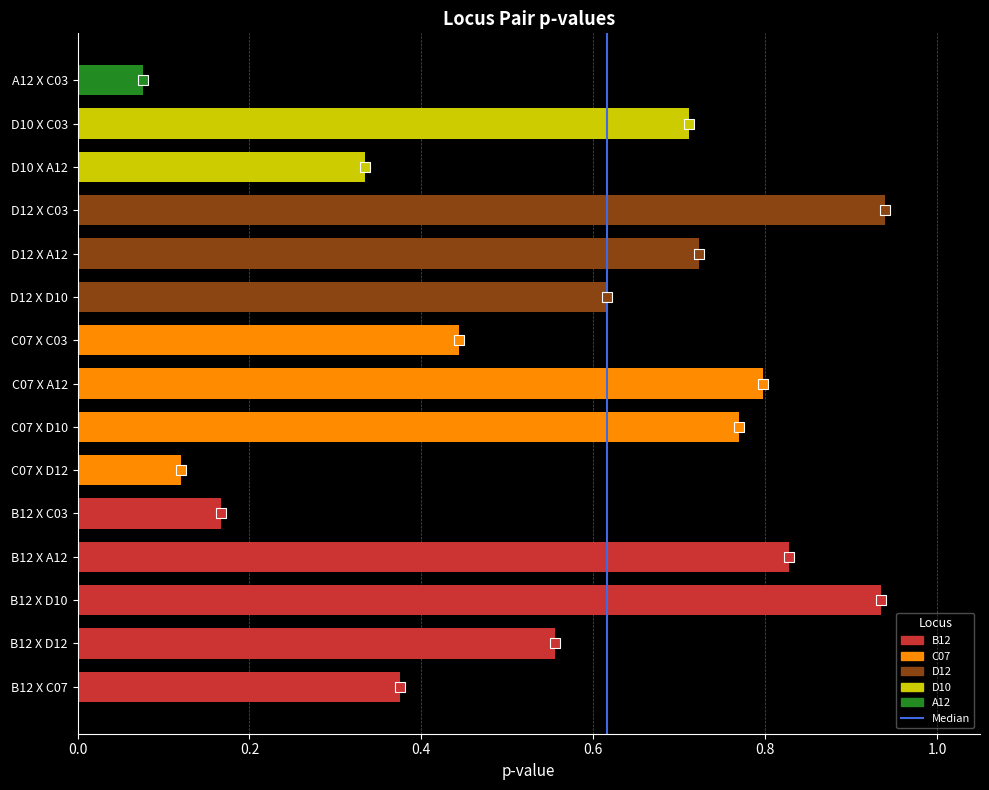

At which category does the chart reach its minimum across all series?

A12 X C03